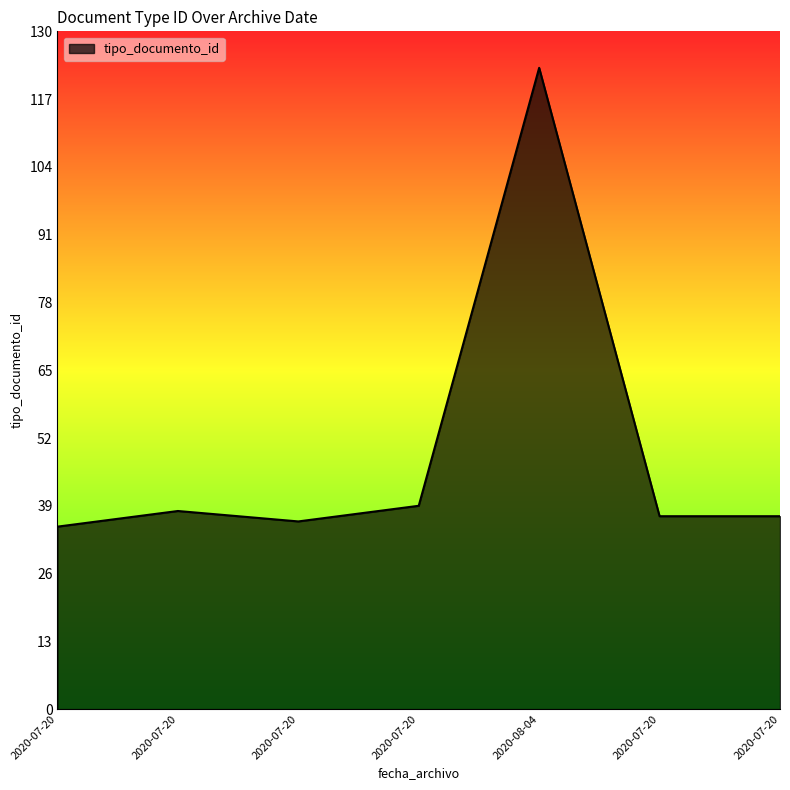

Reading left to right, what are all the values shown in this chart?

35	38	36	39	123	37	37